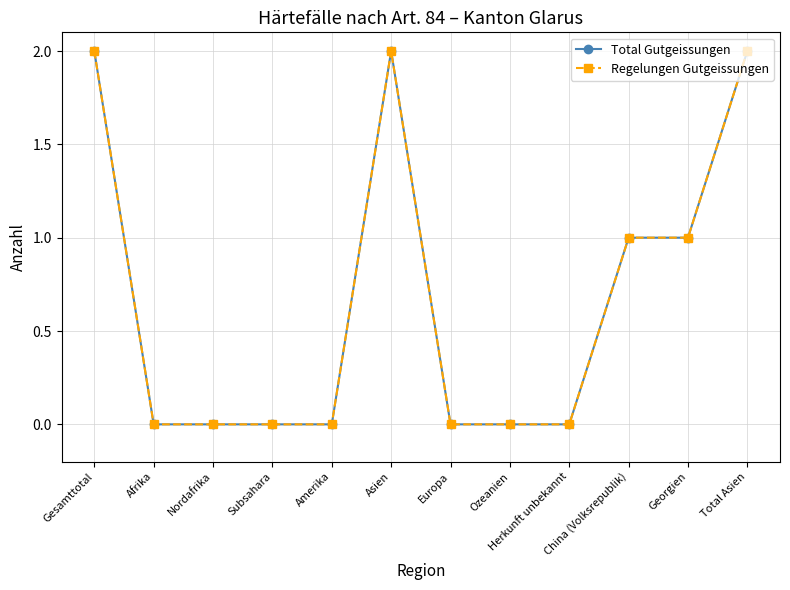

What is the difference between the maximum and minimum values in the Regelungen Gutgeissungen series?

2